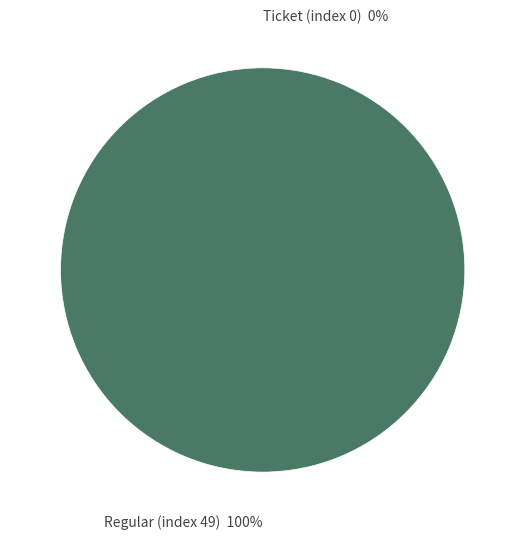

What percentage is the Regular (index 49) slice, to the nearest percent?

100%